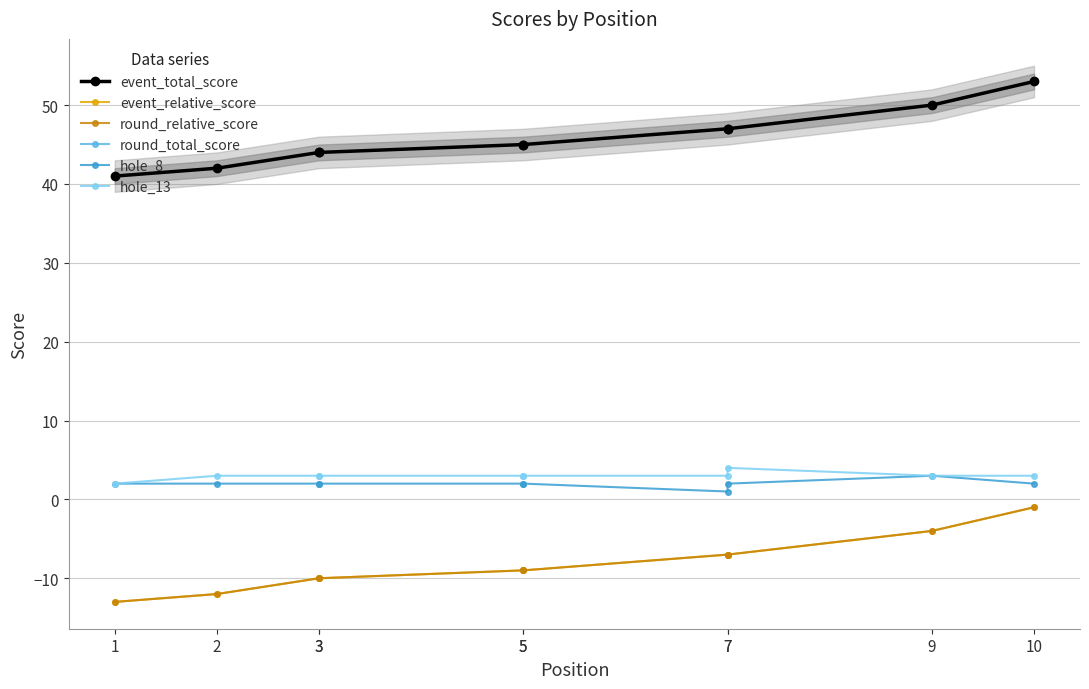

What is the value of the event_total_score point at the 1st from the left?

41